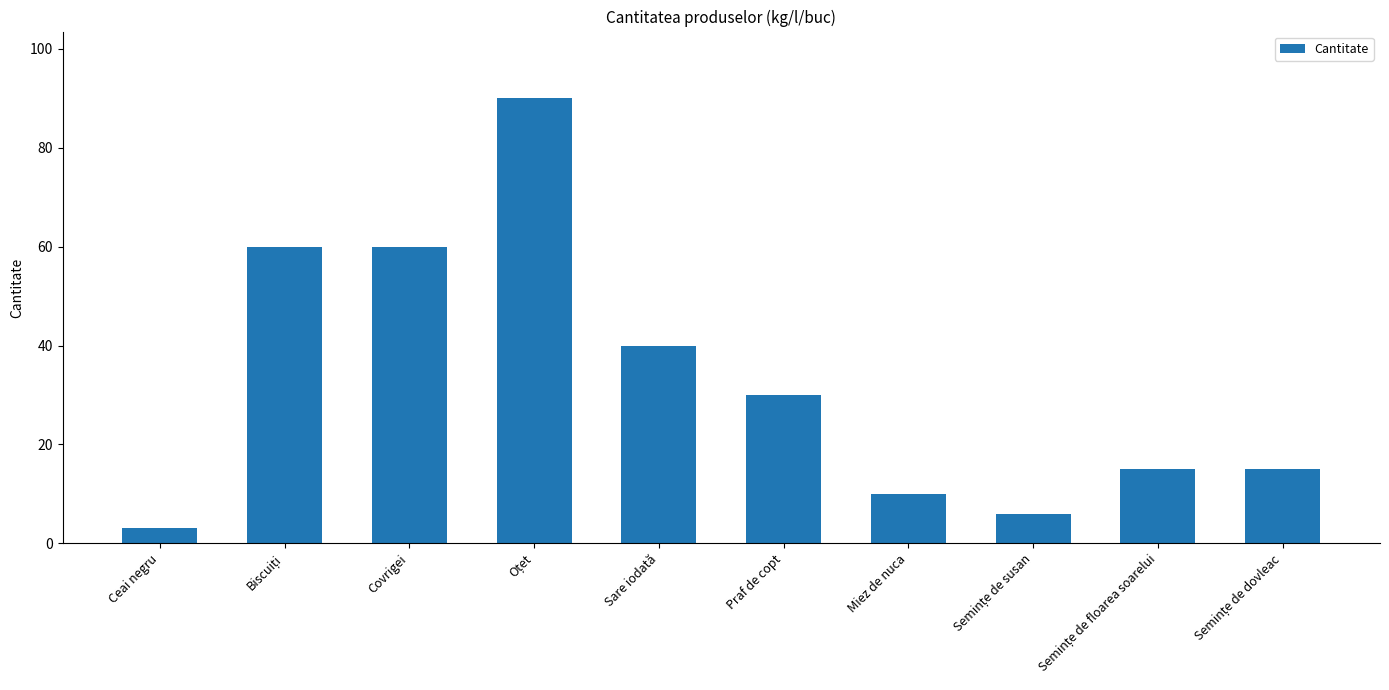

What is the label of the 5th bar from the left?

Sare iodată